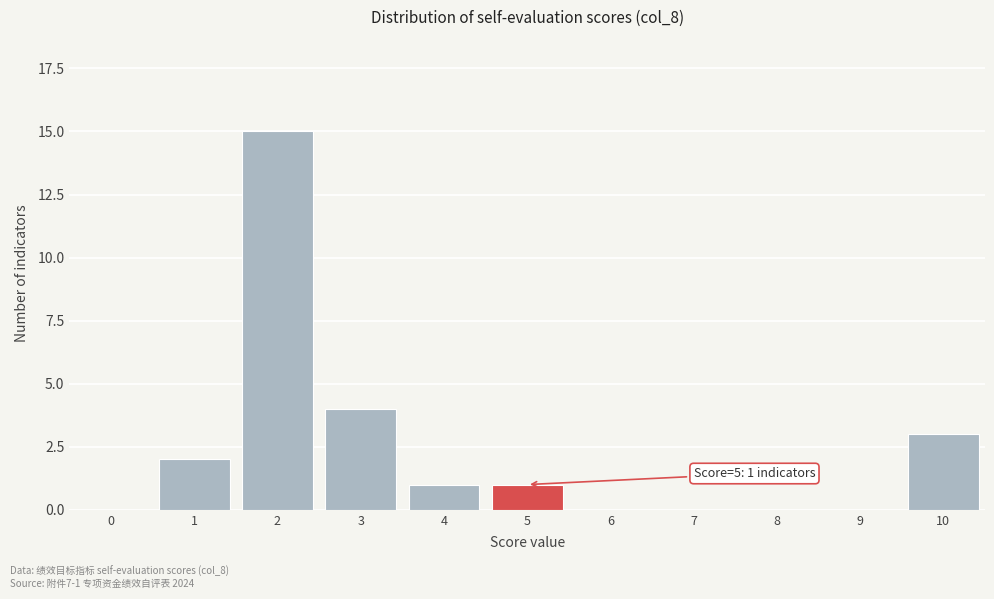

Reading left to right, list all the values displayed in this chart.

0=0	1=2	2=15	3=4	4=1	5=1	6=0	7=0	8=0	9=0	10=3